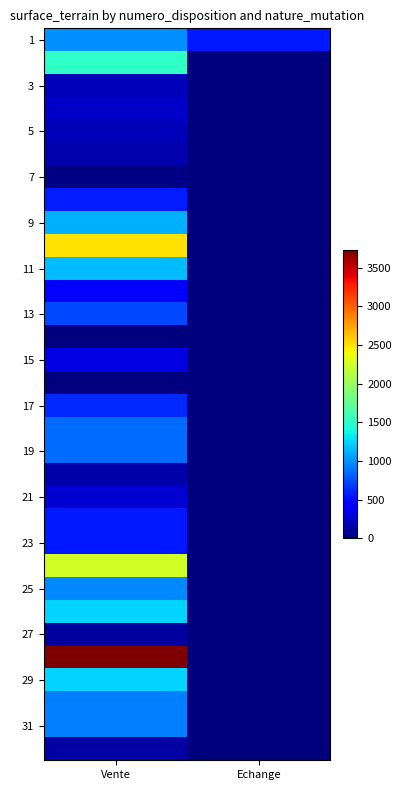

What is the difference between the highest and lowest values at Vente?

3723